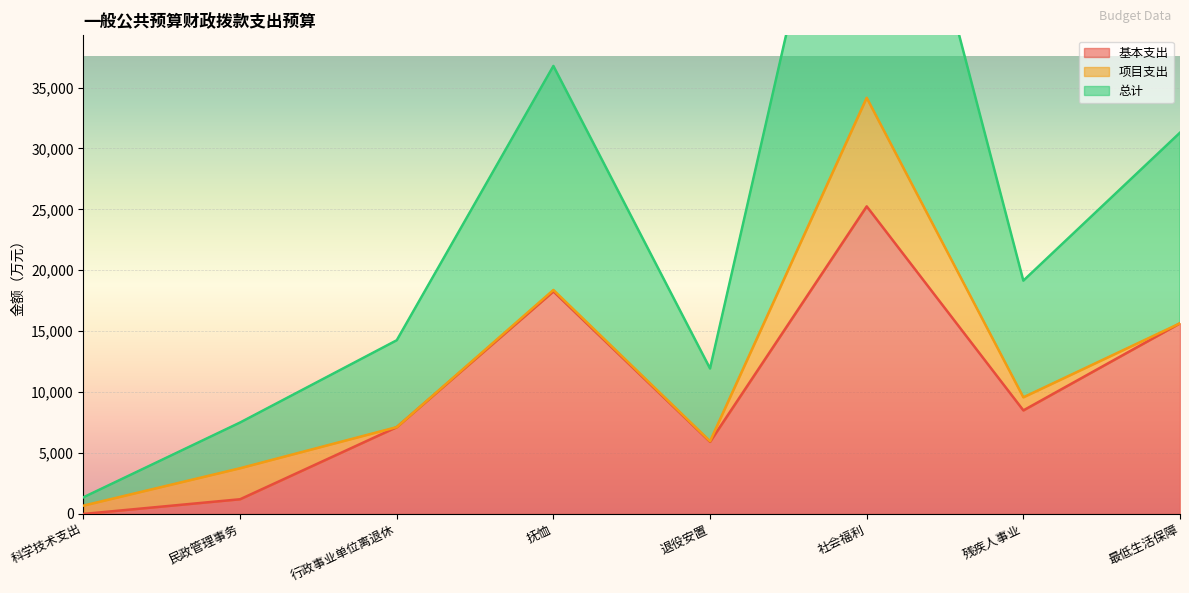

The 基本支出 series shows 0.0 at 科学技术支出. True or false?

True